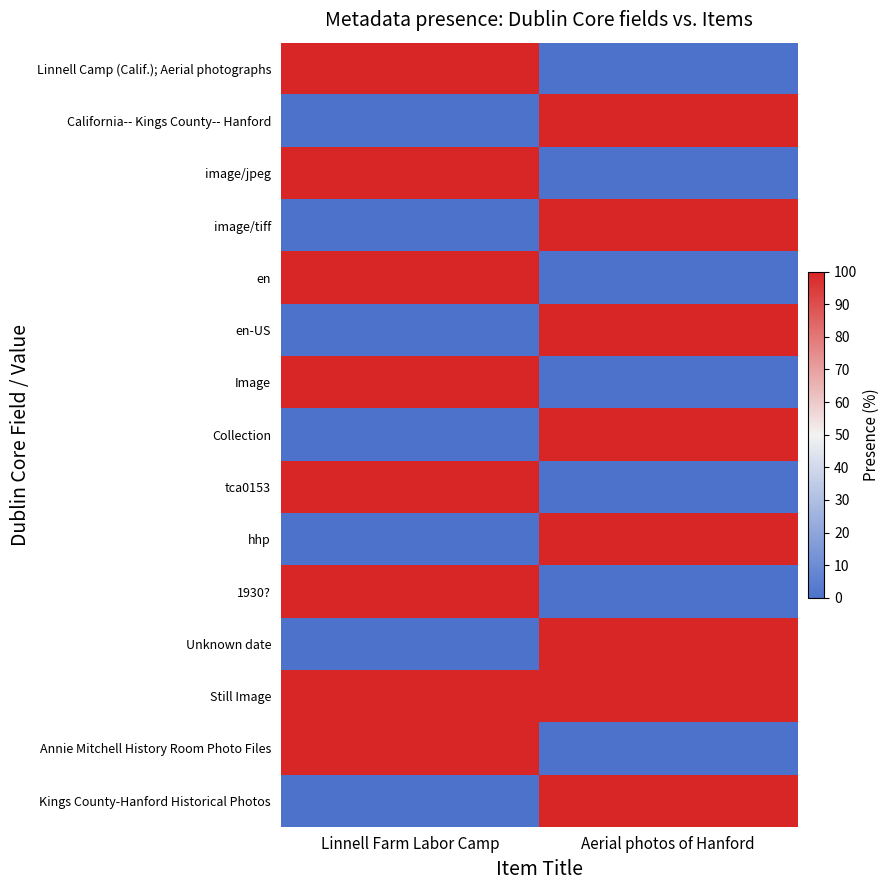

List the series in order of their peak value, lowest first.

Linnell Camp (Calif.); Aerial photographs, California-- Kings County-- Hanford, image/jpeg, image/tiff, en, en-US, Image, Collection, tca0153, hhp, 1930?, Unknown date, Still Image, Annie Mitchell History Room Photo Files, Kings County-Hanford Historical Photos